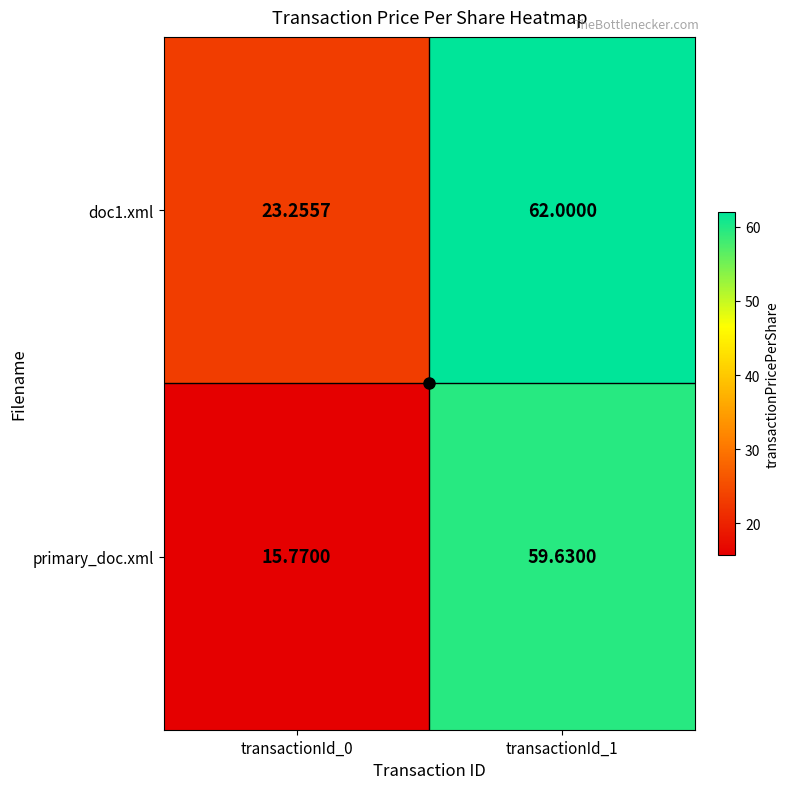

Which series changed the most between transactionId_0 and transactionId_1?

primary_doc.xml